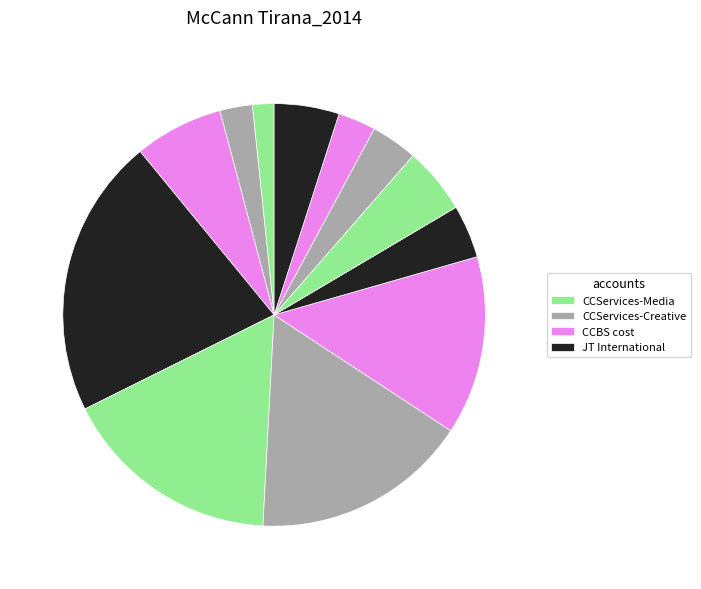

How many slices are in this pie chart?

12